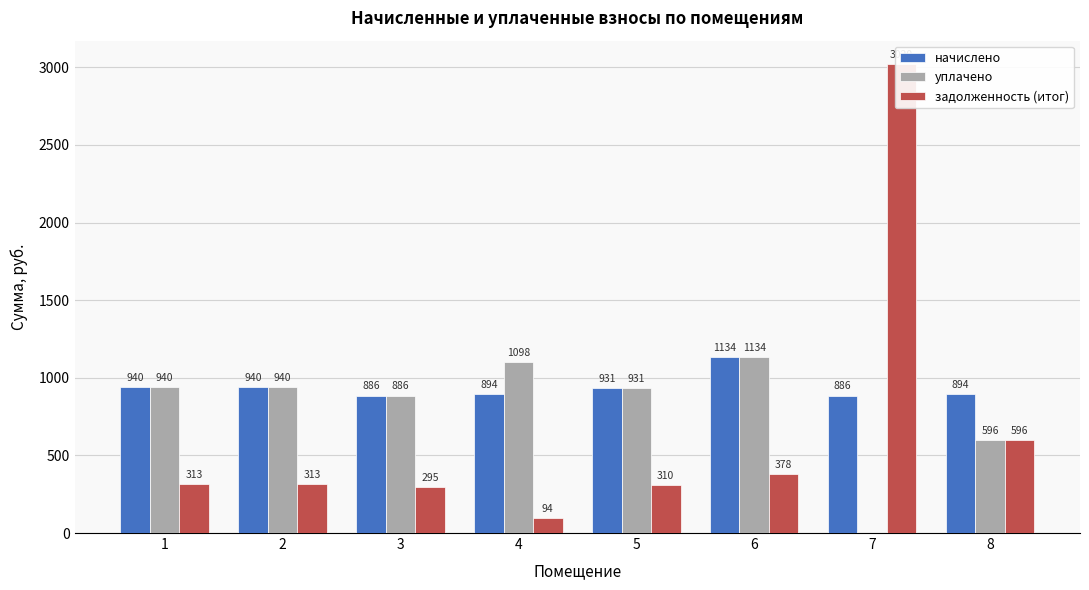

Between 8 and 6, which is larger?

6